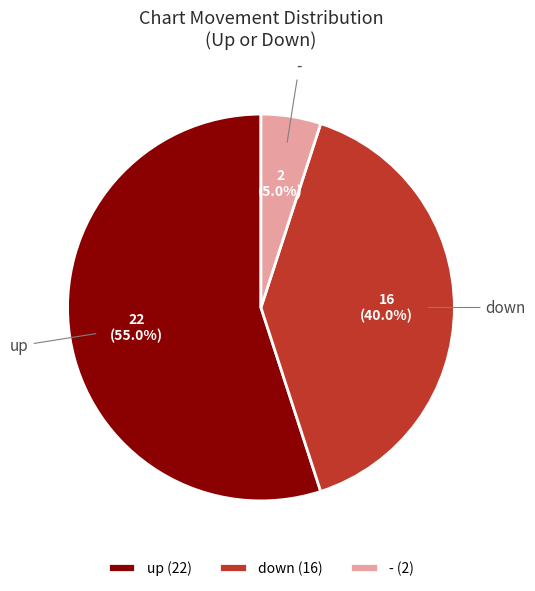

Which slice is the largest?

up